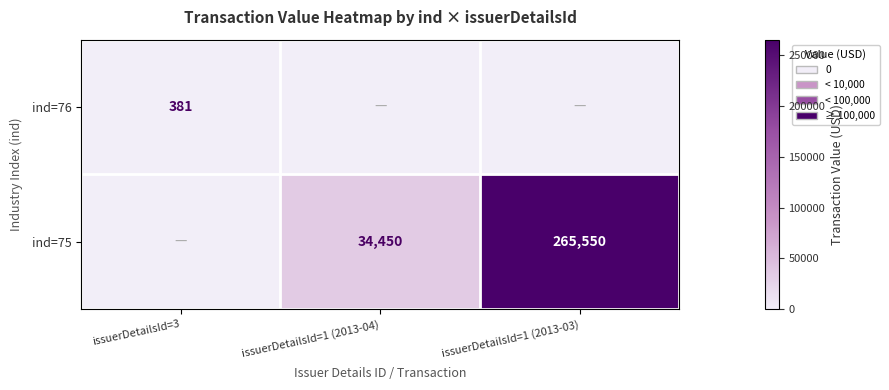

True or false: ind=75 has a value of 265550 at issuerDetailsId=1 (2013-03).

True